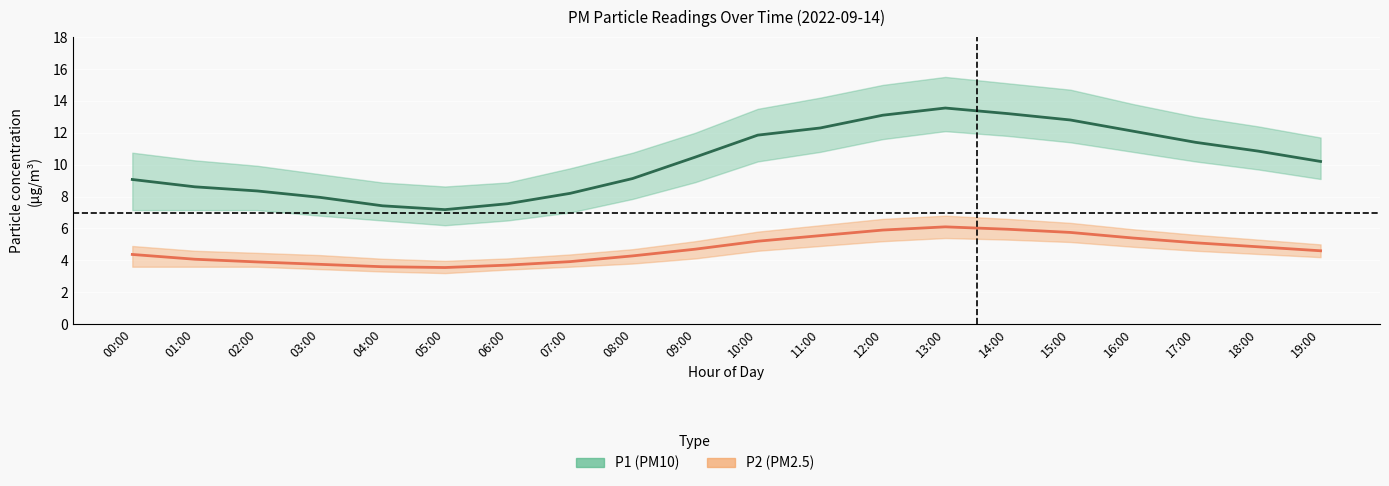

What is the value of the P1 (PM10) mean point at the 5th from the left?

7.4